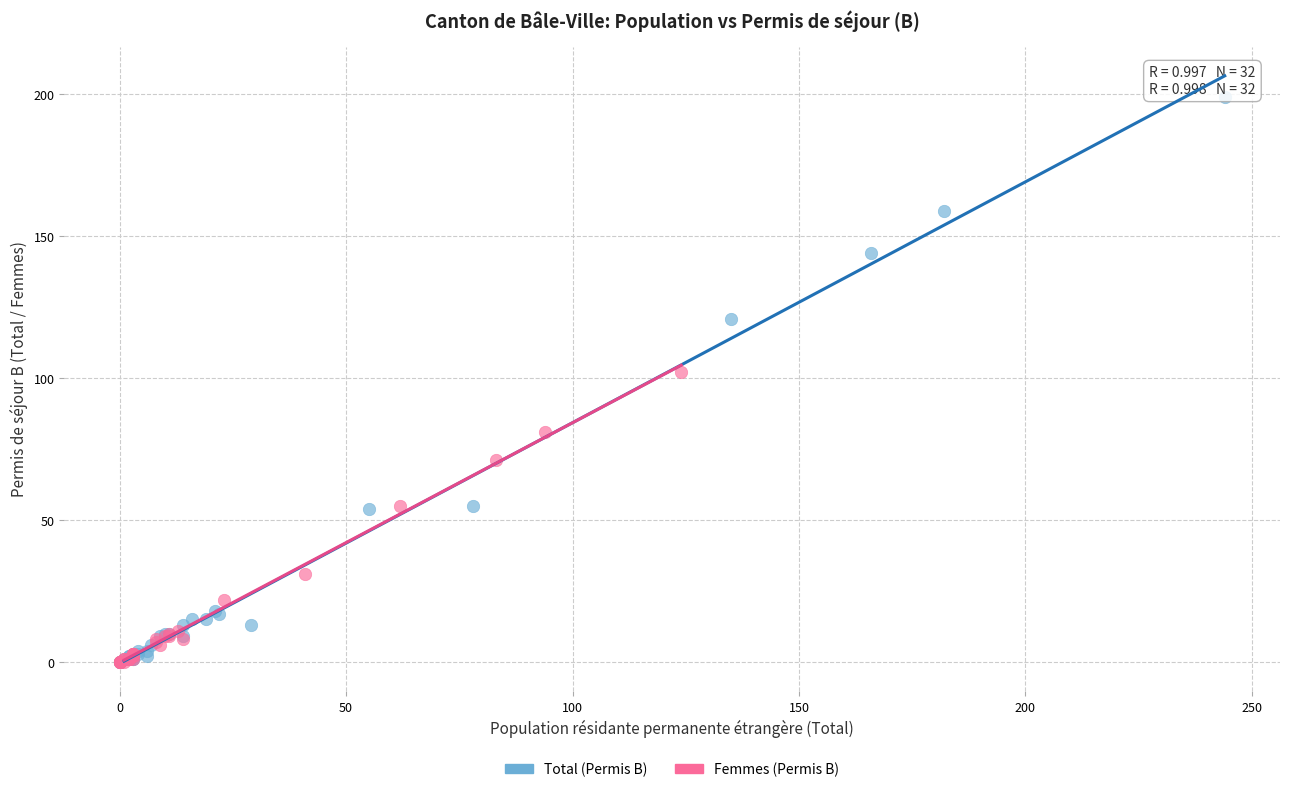

Which series contains the highest Y value?

Total (Permis B)